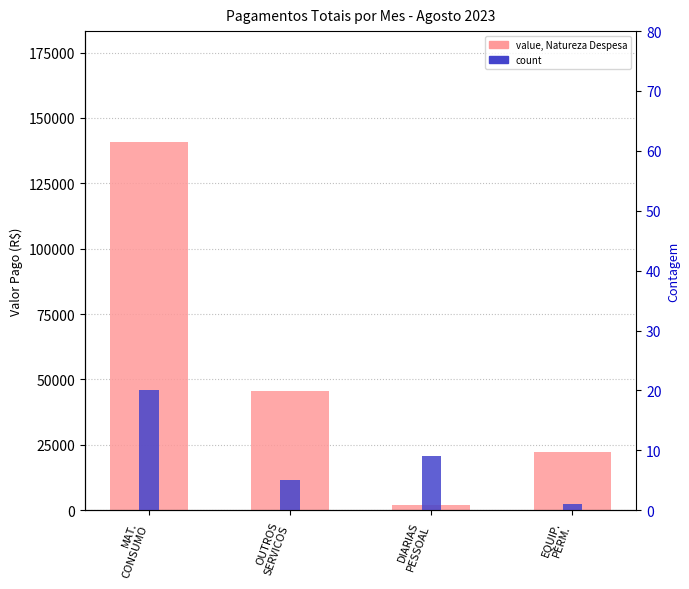

How many values in the count series exceed 9?

1